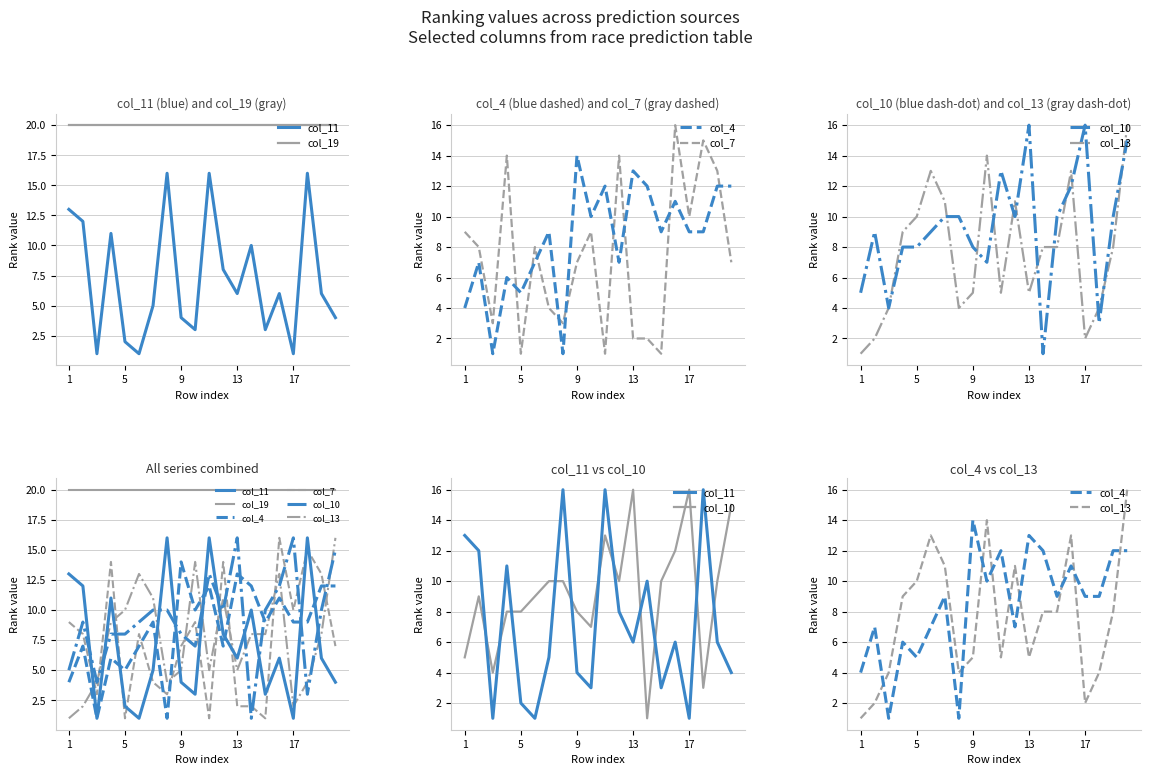

Is the value of col_10 at 18 greater than the value of col_11 at 5?

No